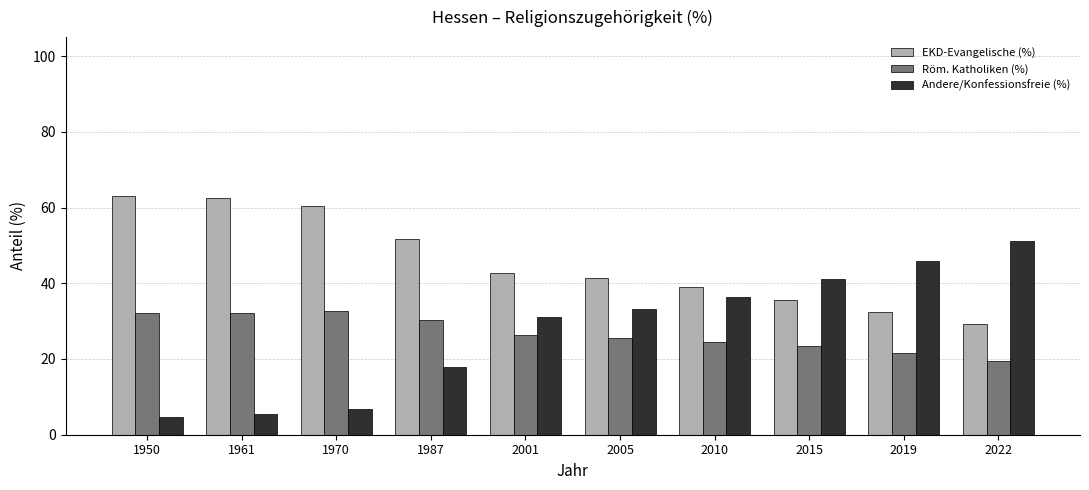

How many distinct data groups are displayed?

3